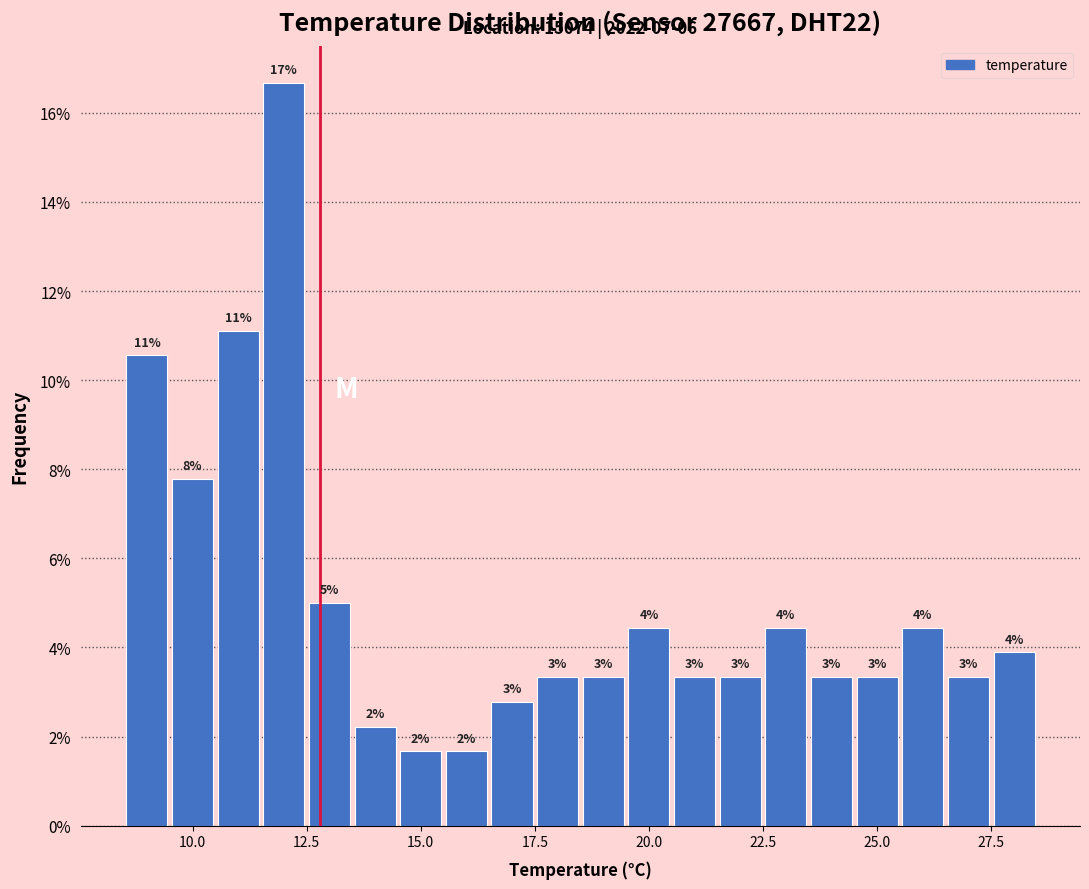

Around what value on the x-axis is the tallest bar? Give the approximate position of its centre, as read against the axis.

12.0